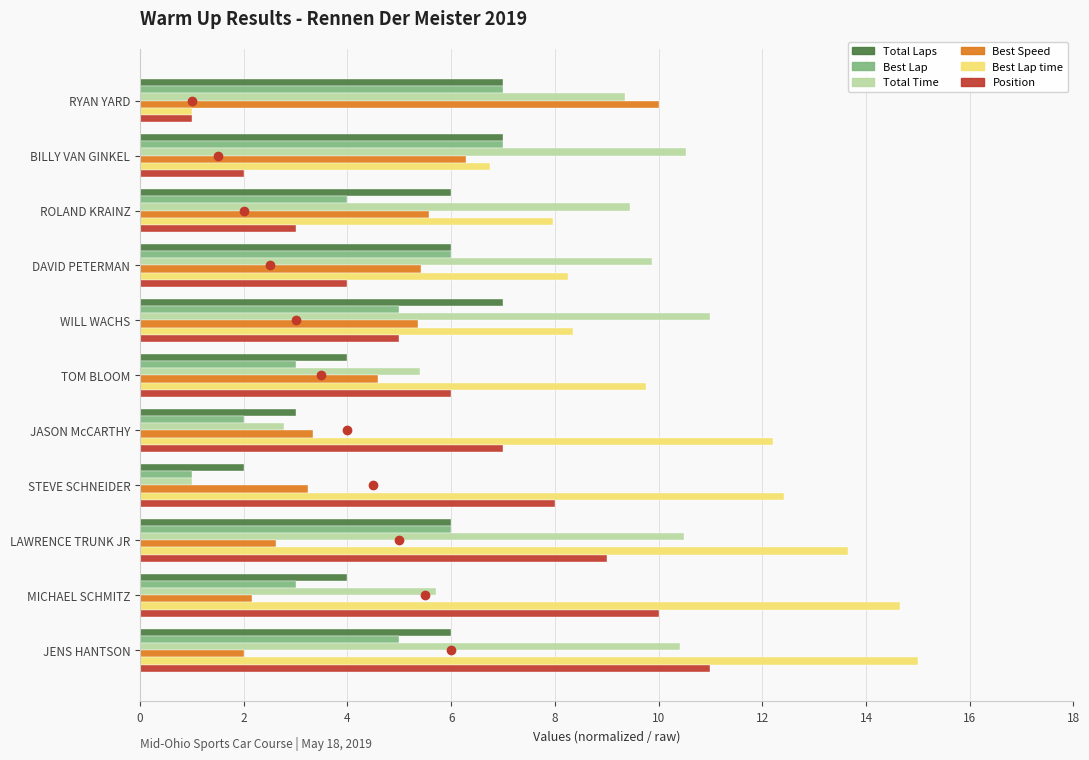

What is the sum of all Position values?

66.0